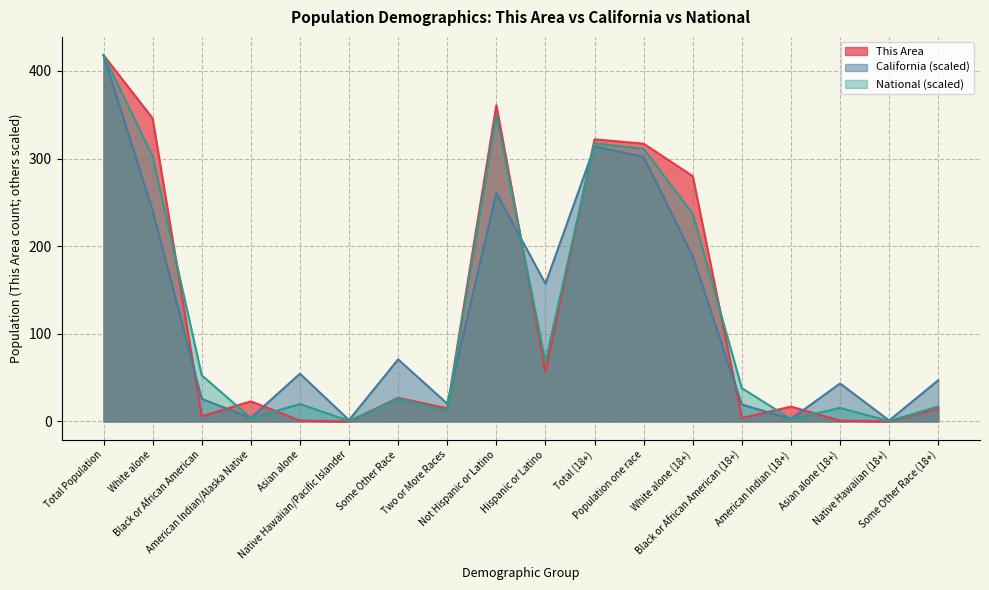

Reading left to right, list all the values displayed in this chart.

This Area: Total Population=418.0	White alone=346.0	Black or African American=6.0	American Indian/Alaska Native=23.0	Asian alone=1.0	Native Hawaiian/Pacific Islander=0.0	Some Other Race=27.0	Two or More Races=15.0	Not Hispanic or Latino=361.0	Hispanic or Latino=57.0	Total (18+)=322.0	Population one race=317.0	White alone (18+)=280.0	Black or African American (18+)=4.0	American Indian (18+)=17.0	Asian alone (18+)=1.0	Native Hawaiian (18+)=0.0	Some Other Race (18+)=15.0
California: Total Population=418.0	White alone=240.7	Black or African American=25.8	American Indian/Alaska Native=4.1	Asian alone=54.5	Native Hawaiian/Pacific Islander=1.6	Some Other Race=70.9	Two or More Races=20.4	Not Hispanic or Latino=260.8	Hispanic or Latino=157.2	Total (18+)=313.7	Population one race=302.1	White alone (18+)=188.3	Black or African American (18+)=19.3	American Indian (18+)=2.9	Asian alone (18+)=43.3	Native Hawaiian (18+)=1.2	Some Other Race (18+)=47.1
National: Total Population=418.0	White alone=302.7	Black or African American=52.7	American Indian/Alaska Native=4.0	Asian alone=19.9	Native Hawaiian/Pacific Islander=0.7	Some Other Race=25.9	Two or More Races=12.2	Not Hispanic or Latino=349.7	Hispanic or Latino=68.3	Total (18+)=317.6	Population one race=311.0	White alone (18+)=237.1	Black or African American (18+)=38.0	American Indian (18+)=2.8	Asian alone (18+)=15.5	Native Hawaiian (18+)=0.5	Some Other Race (18+)=17.1